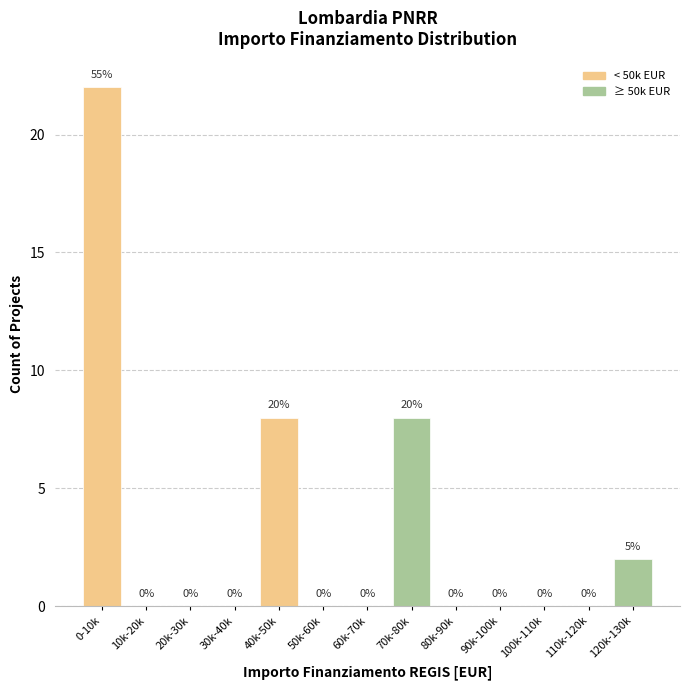

Reading left to right, extract all data points from this chart.

0-10k=22	10k-20k=0	20k-30k=0	30k-40k=0	40k-50k=8	50k-60k=0	60k-70k=0	70k-80k=8	80k-90k=0	90k-100k=0	100k-110k=0	110k-120k=0	120k-130k=2